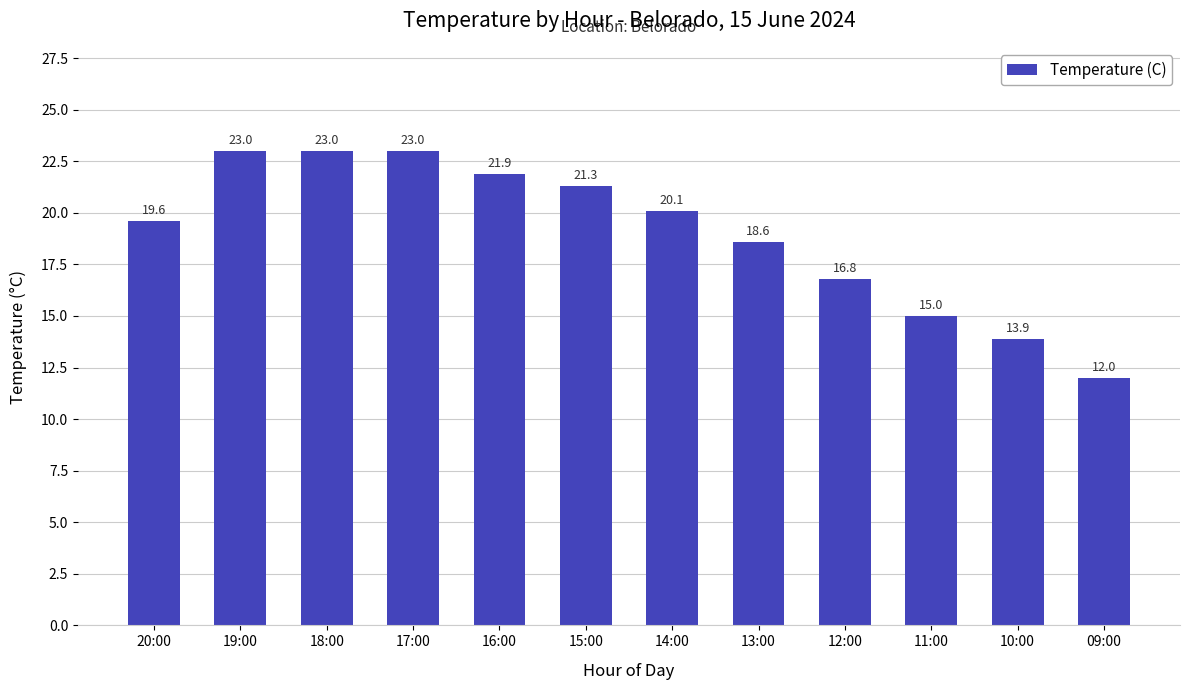

What is the approximate value at 13:00?

18.6